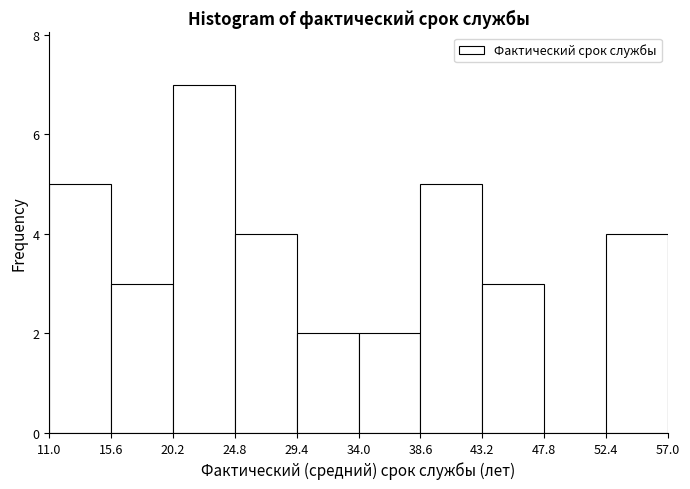

What is the height of the bar covering 52.4 to 57.0 on the x-axis? The values are not printed on the chart, so give them approximately, as read against the axis.

4